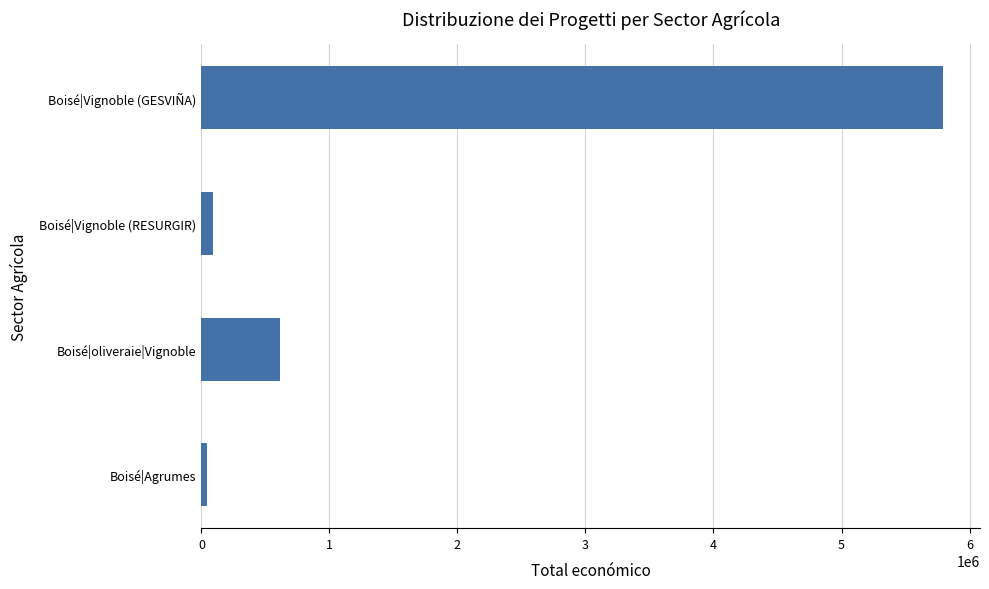

Is it true that the value at Boisé|Vignoble (GESVIÑA) is 3536998?

False